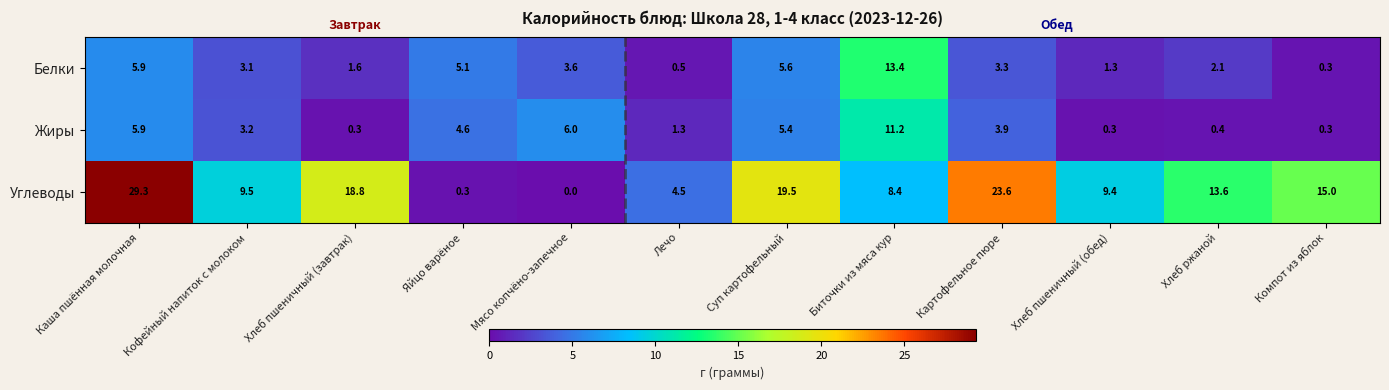

What is the difference between the maximum and second lowest values in the Жиры series?

10.9